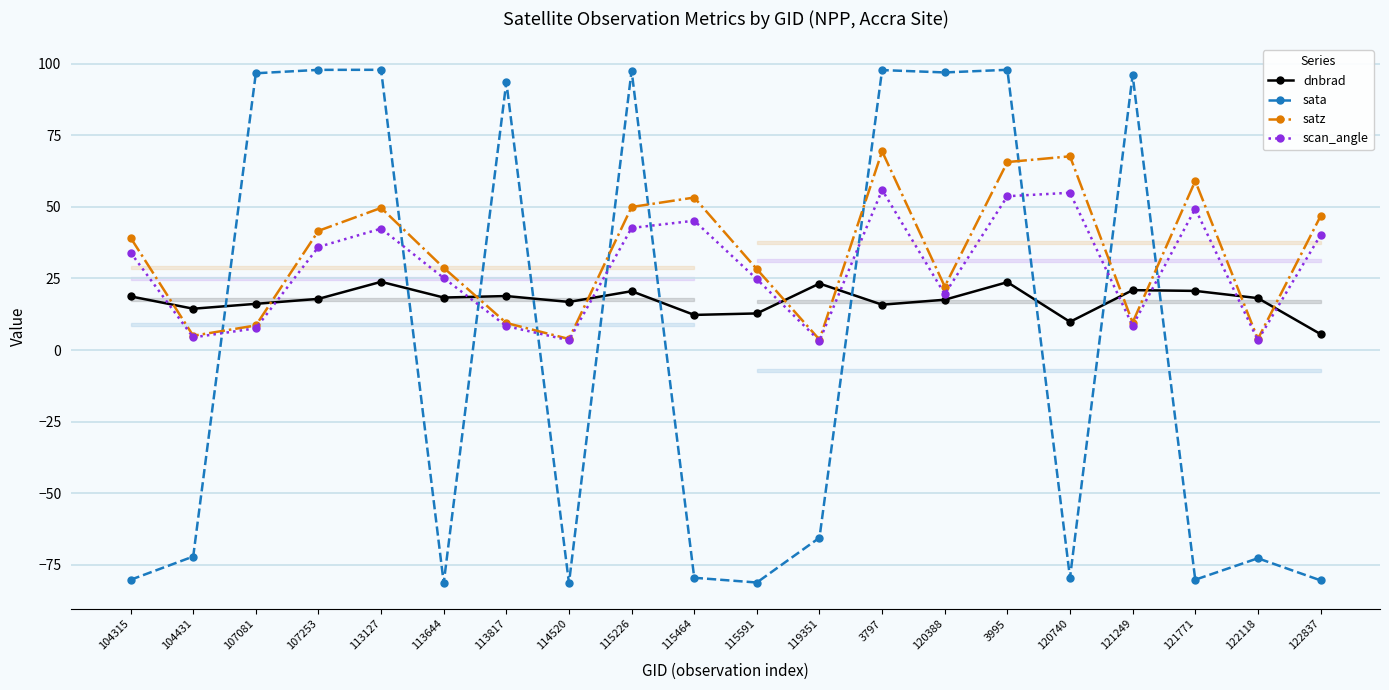

What is the difference between the maximum and minimum values in the satz series?

65.8